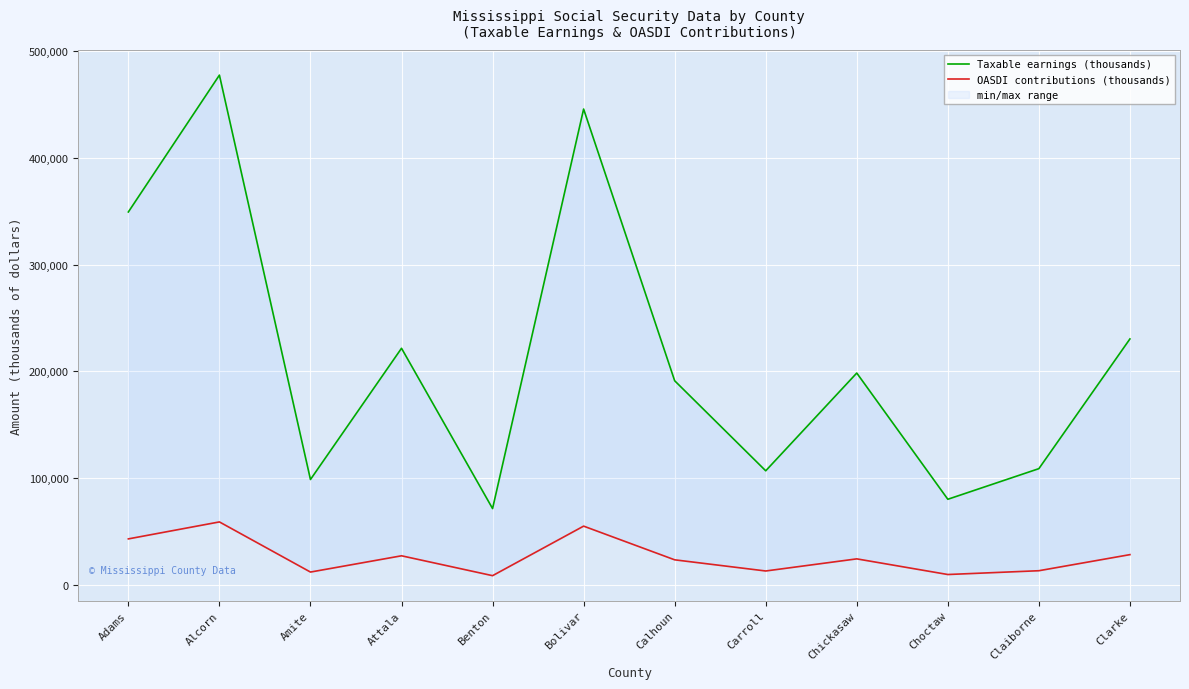

Is this an area chart (filled region under the line)?

No